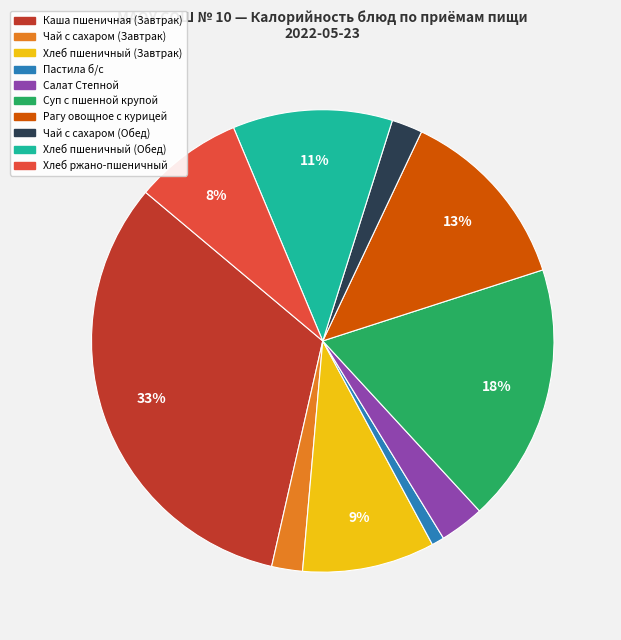

Is it true that Рагу овощное с курицей is 13% of the pie?

True